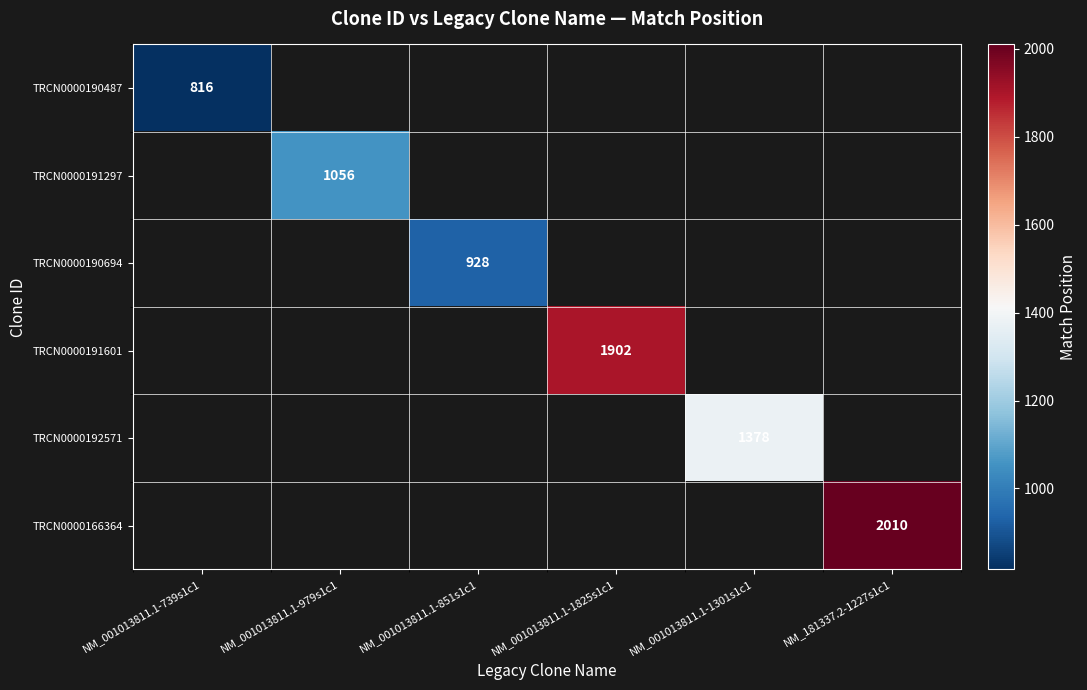

Is it true that TRCN0000191601 equals 1902 at NM_001013811.1-1825s1c1?

True